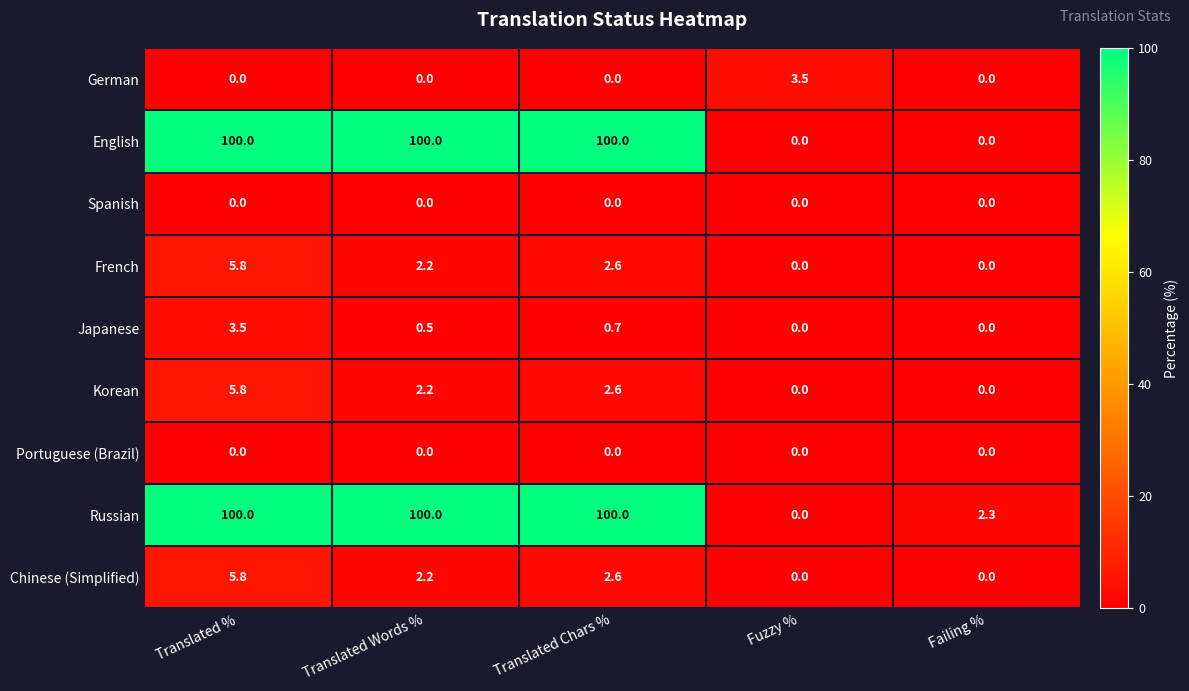

How many series are shown in this chart?

9